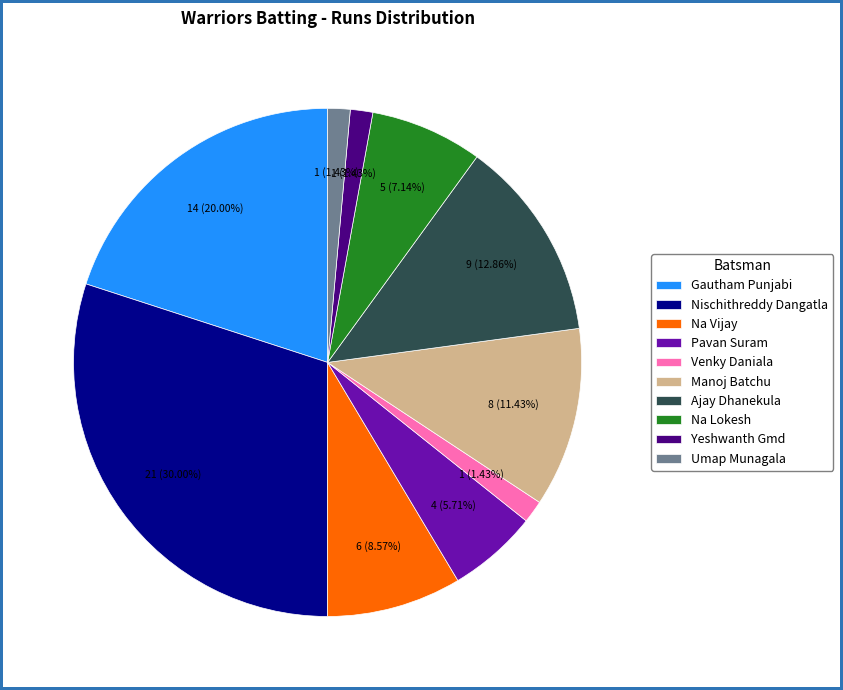

Does Na Vijay represent more than half of the total?

No